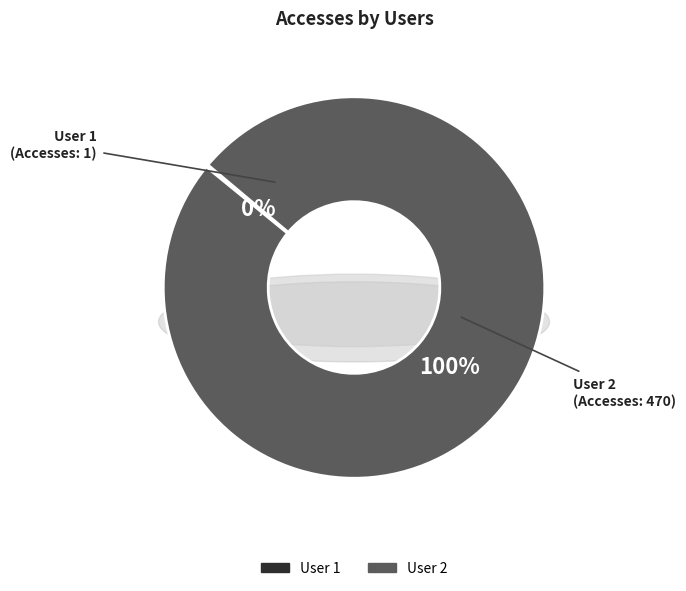

Is there any slice that represents more than half of the pie?

Yes